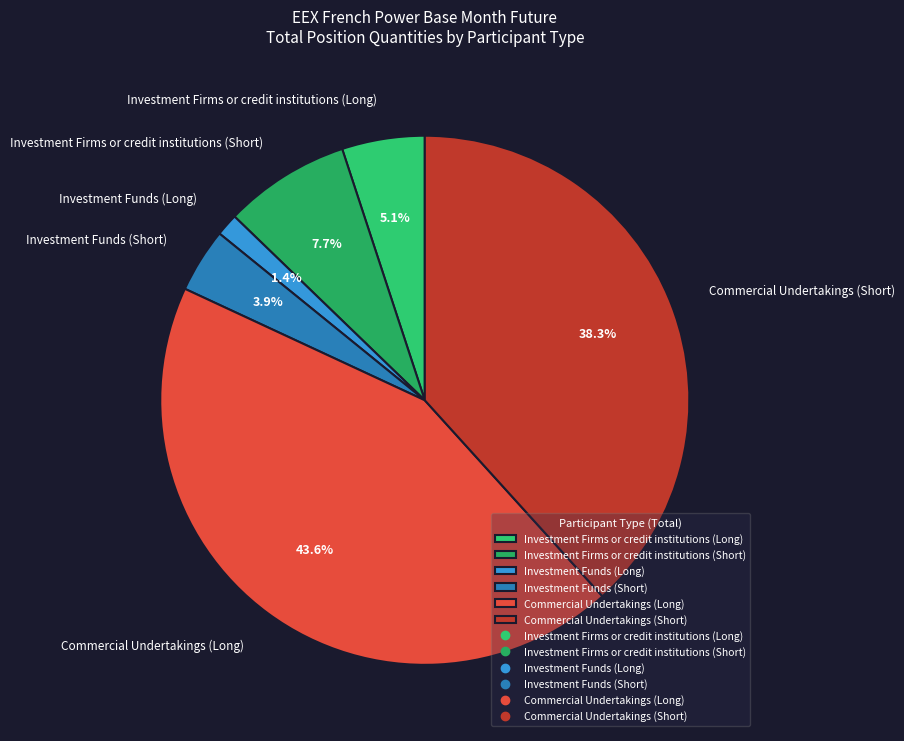

Which slice is the largest?

Commercial Undertakings (Long)